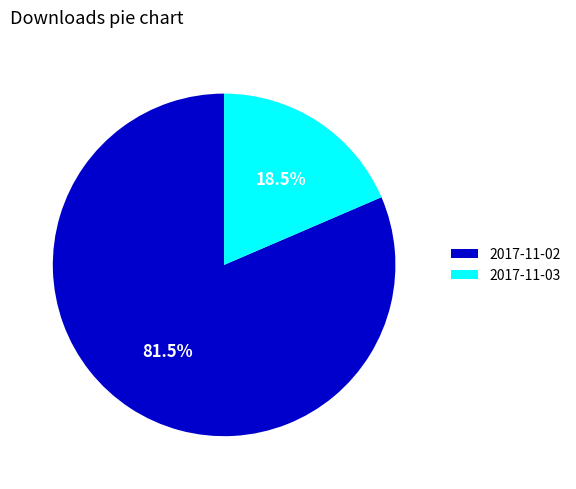

To the nearest percent, what is the difference between the largest and smallest slice percentages?

63%